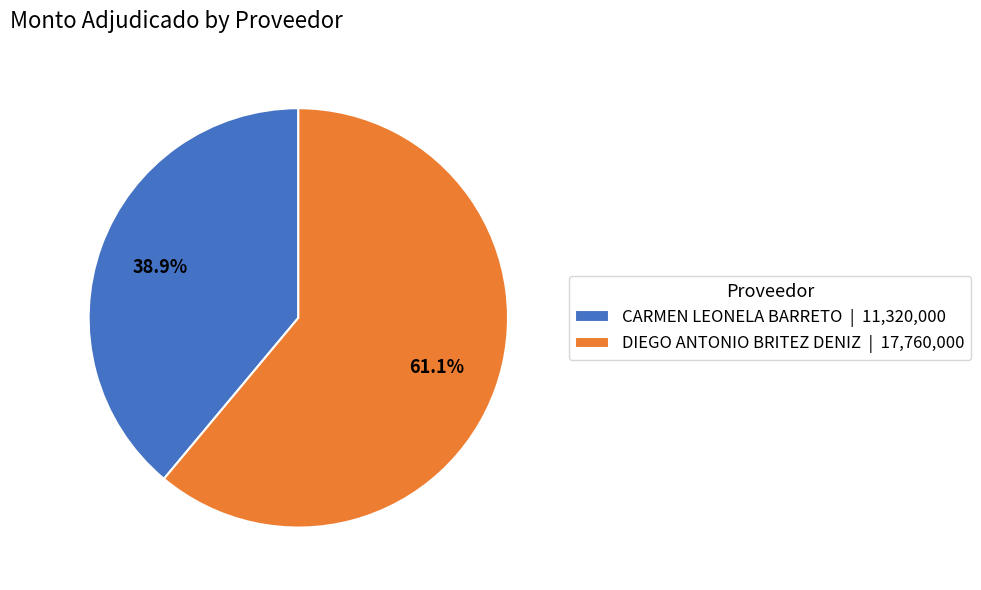

Is DIEGO ANTONIO BRITEZ DENIZ the majority of the pie?

Yes